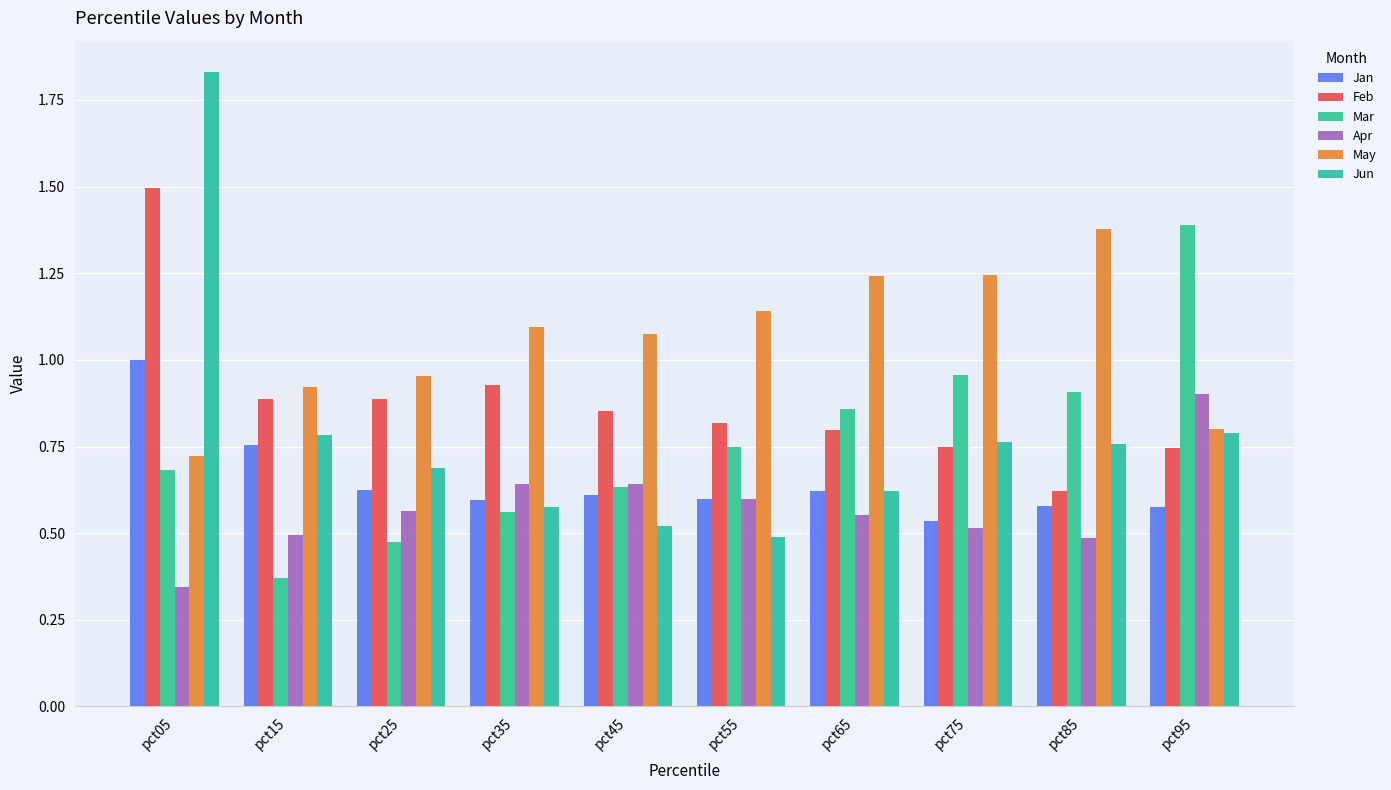

Which category has the lowest value in the Apr series?

pct05